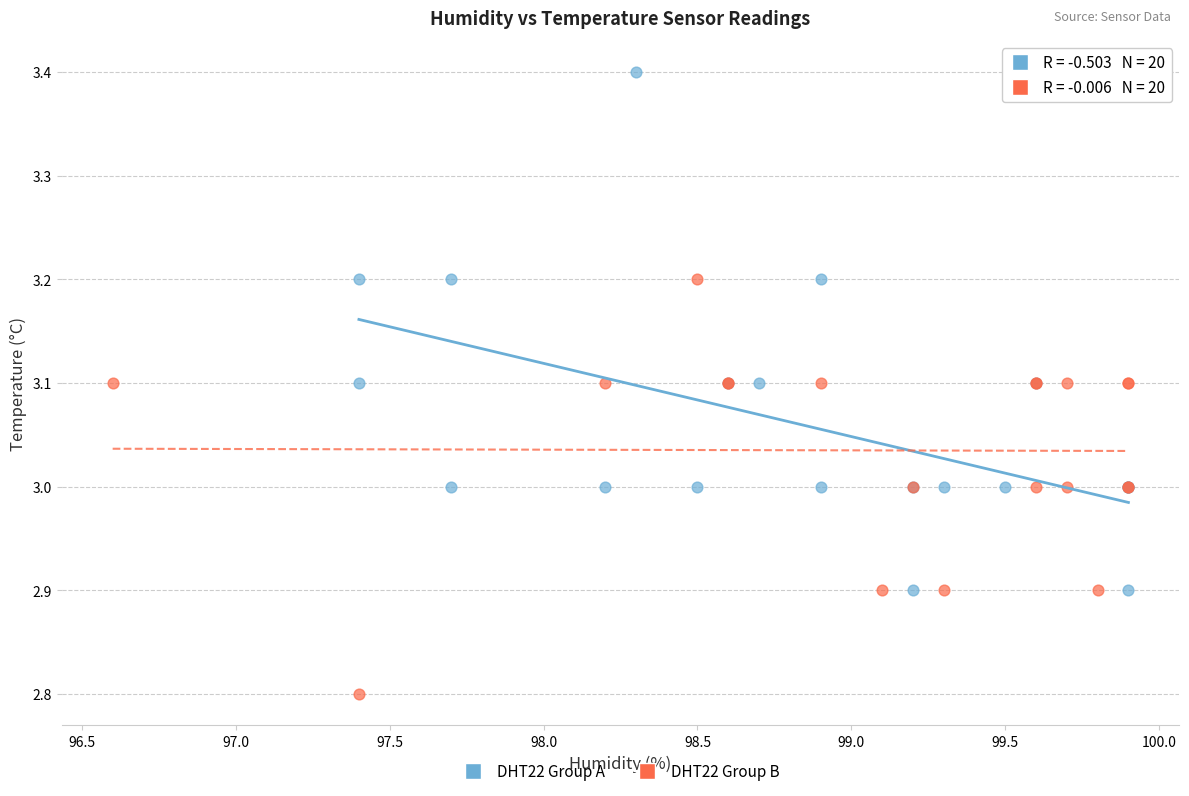

Which series contains the lowest Y value?

DHT22 Group B